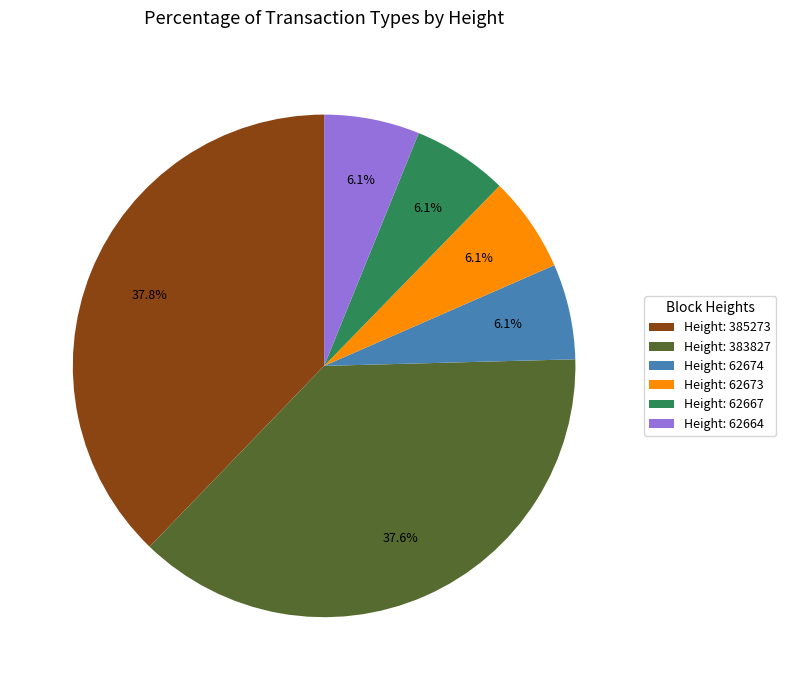

Approximately how many times larger is the value at Height: 62674 compared to Height: 62664?

1.0